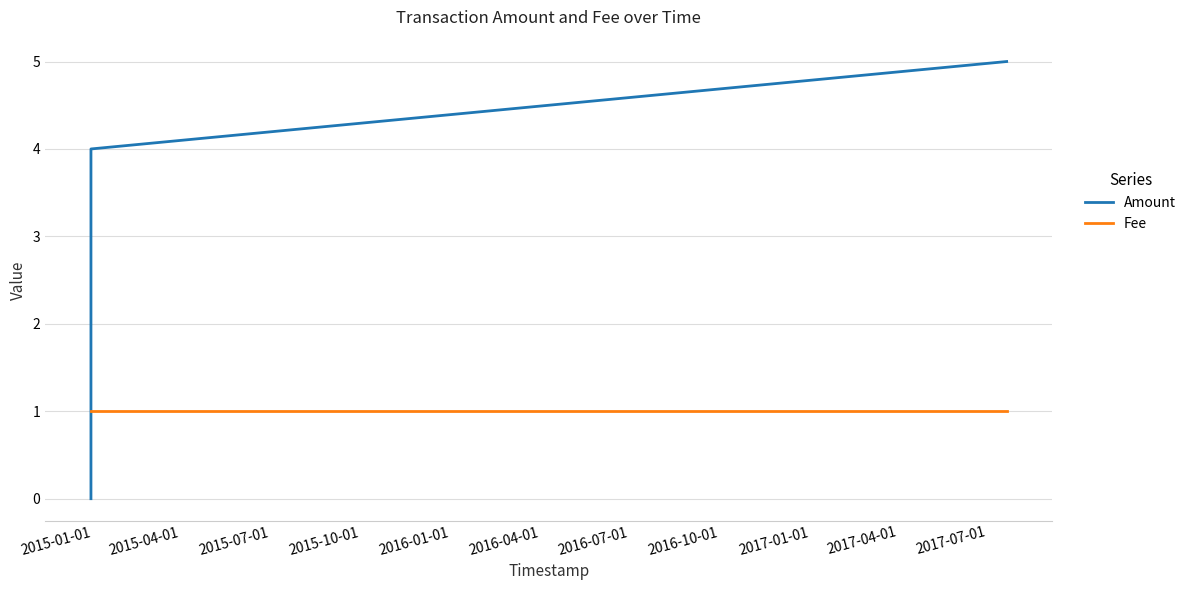

Rank the series by their maximum value, from highest to lowest.

Amount, Fee